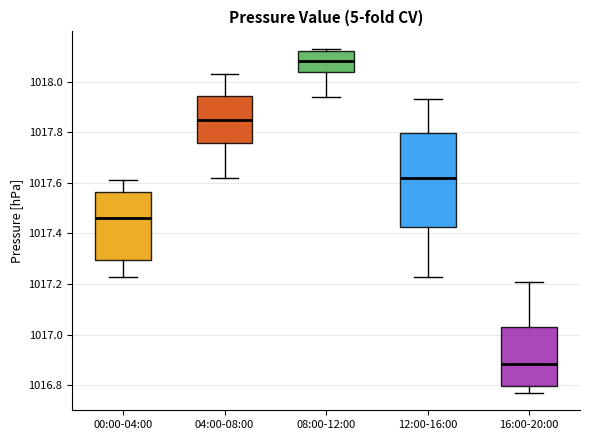

Reading left to right, transcribe this box plot: for each box, give where its median line is, the range the box spans, and where its two whiskers end, as read against the y-axis. The values are not printed on the chart, so give them approximately, as read against the axis.

00:00-04:00: median 1017.46, box 1017.30 to 1017.56, whiskers 1017.24 to 1017.62
04:00-08:00: median 1017.86, box 1017.76 to 1017.94, whiskers 1017.62 to 1018.04
08:00-12:00: median 1018.08, box 1018.04 to 1018.12, whiskers 1017.94 to 1018.14
12:00-16:00: median 1017.62, box 1017.42 to 1017.80, whiskers 1017.24 to 1017.94
16:00-20:00: median 1016.88, box 1016.80 to 1017.04, whiskers 1016.78 to 1017.22